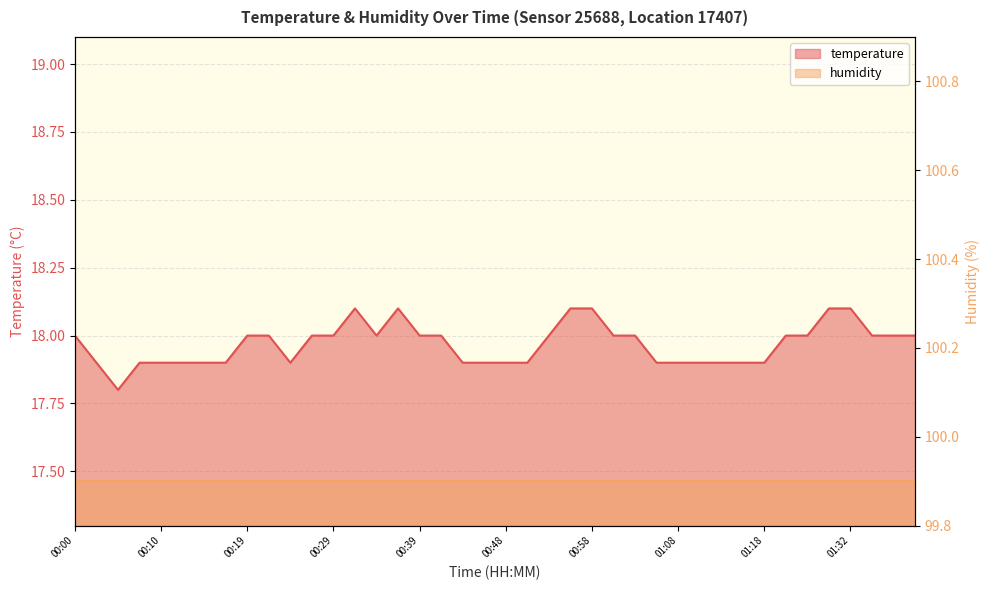

Reading left to right, extract all data points from this chart.

18.0	17.9	17.8	17.9	17.9	17.9	17.9	17.9	18.0	18.0	17.9	18.0	18.0	18.1	18.0	18.1	18.0	18.0	17.9	17.9	17.9	17.9	18.0	18.1	18.1	18.0	18.0	17.9	17.9	17.9	17.9	17.9	17.9	18.0	18.0	18.1	18.1	18.0	18.0	18.0